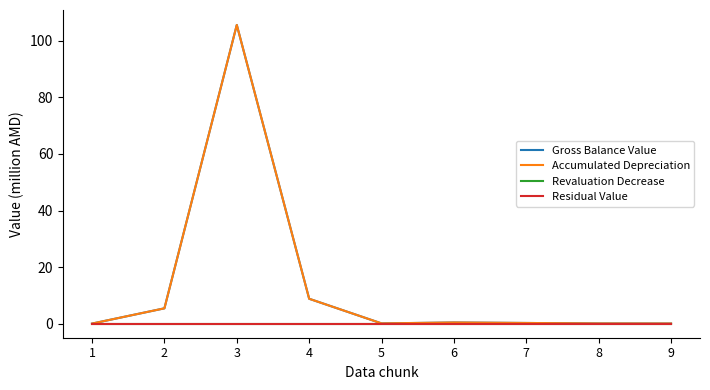

Which category has the lowest value across all series?

1